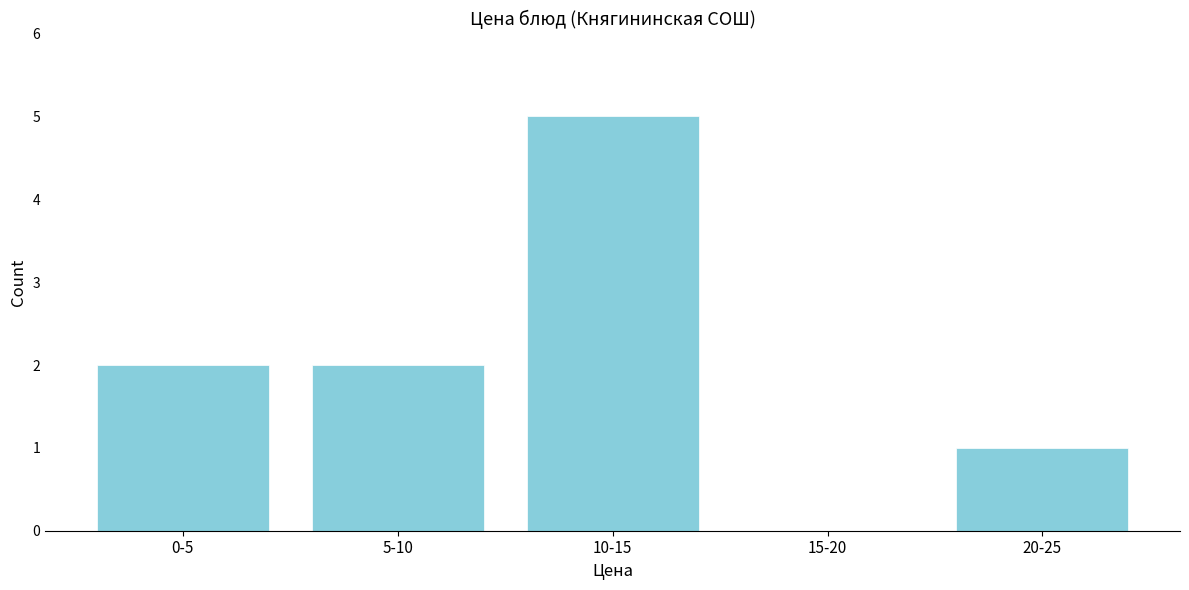

Reading left to right, what are all the values shown in this chart?

0-5=2	5-10=2	10-15=5	15-20=0	20-25=1